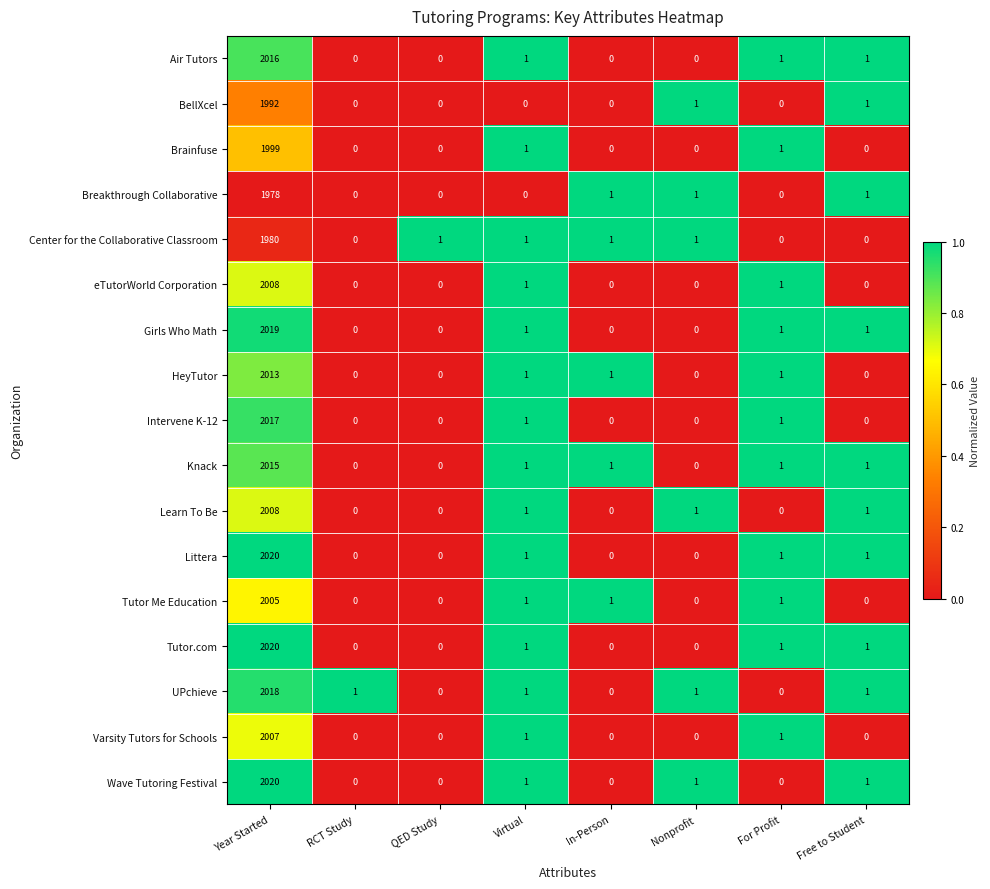

What is the average value of the UPchieve series?

253